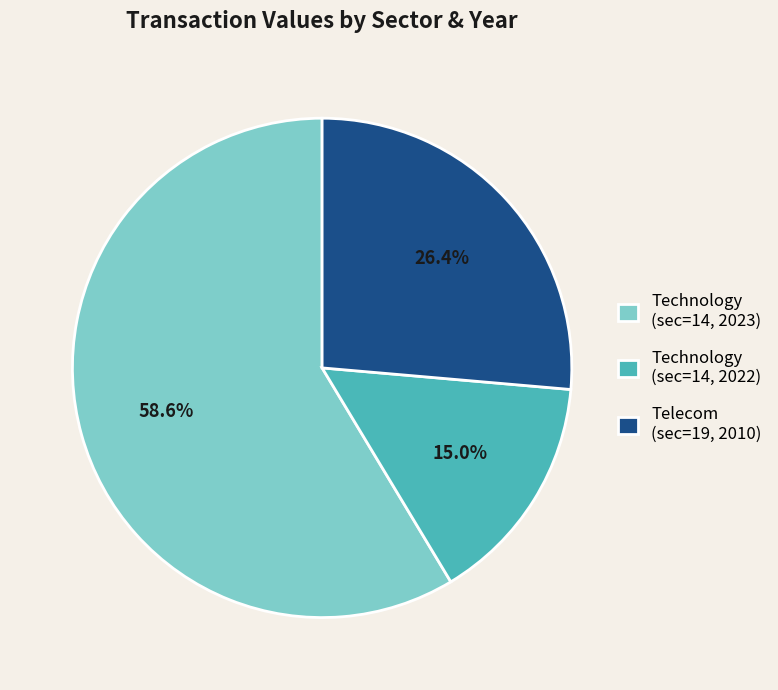

True or false: Technology (sec=14, 2023) accounts for 52% of the total.

False